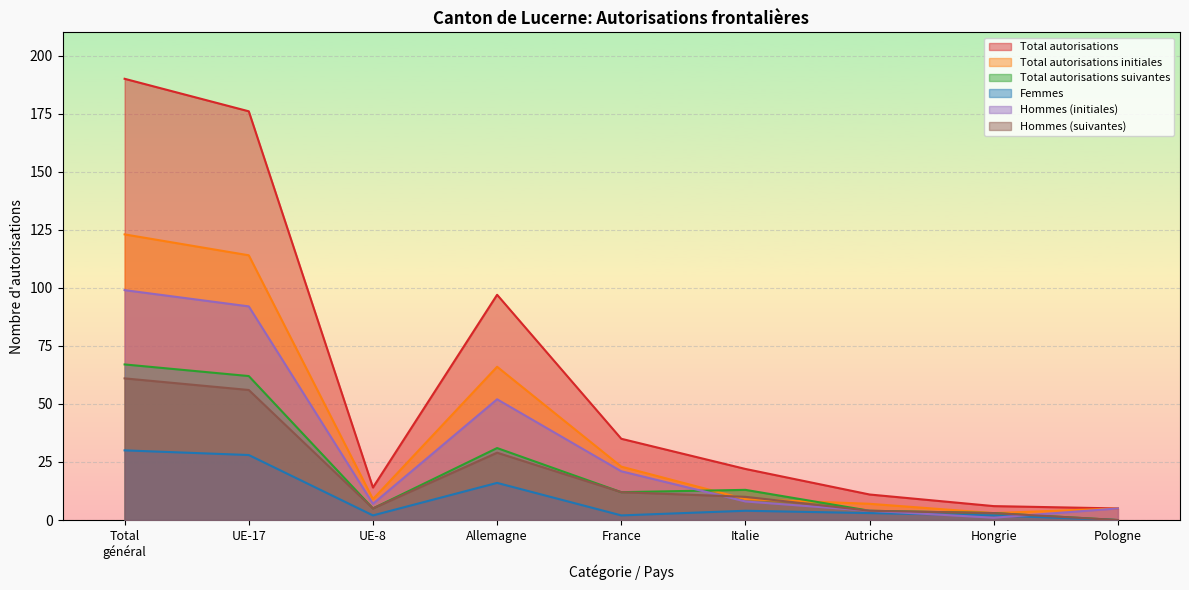

At how many categories does at least one series exceed 114?

2